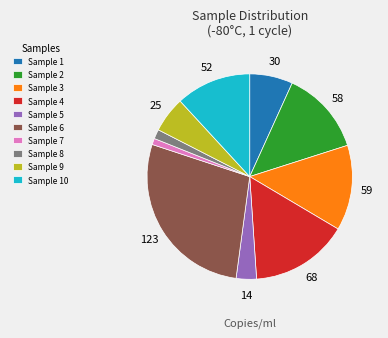

How many segments does this pie chart have?

10